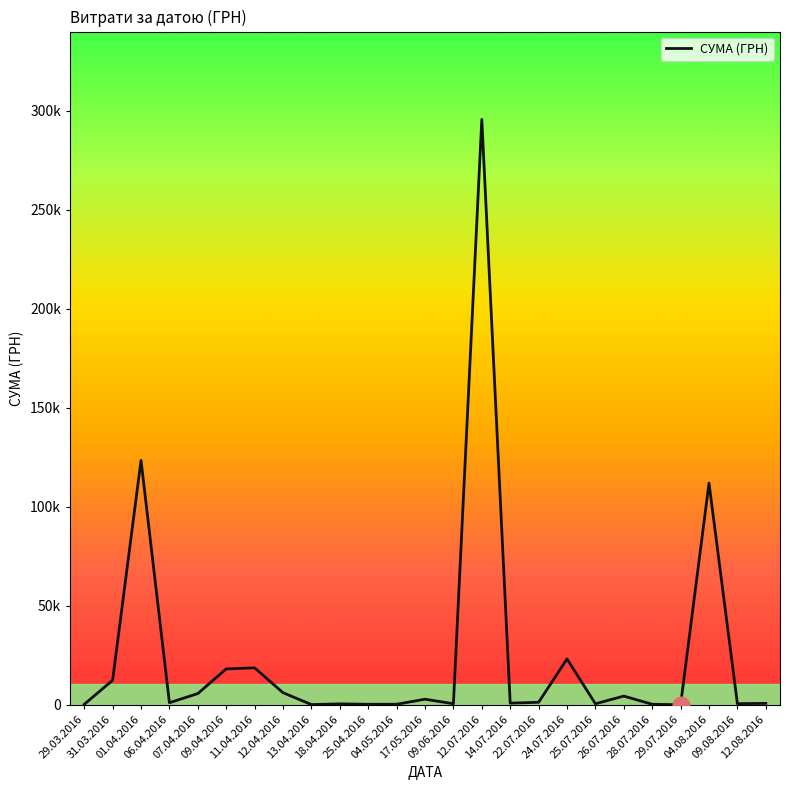

Is this an area chart (filled region under the line)?

No